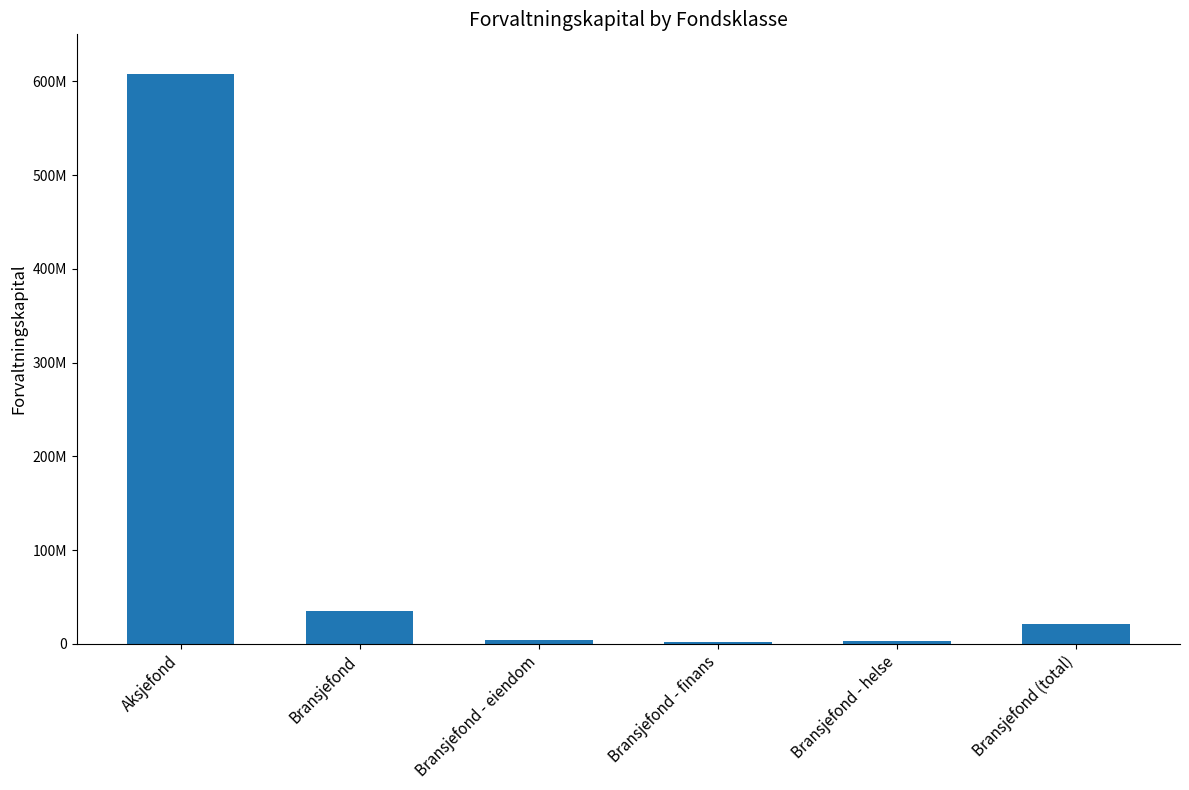

What is the label of the 3rd bar from the left?

Bransjefond - eiendom